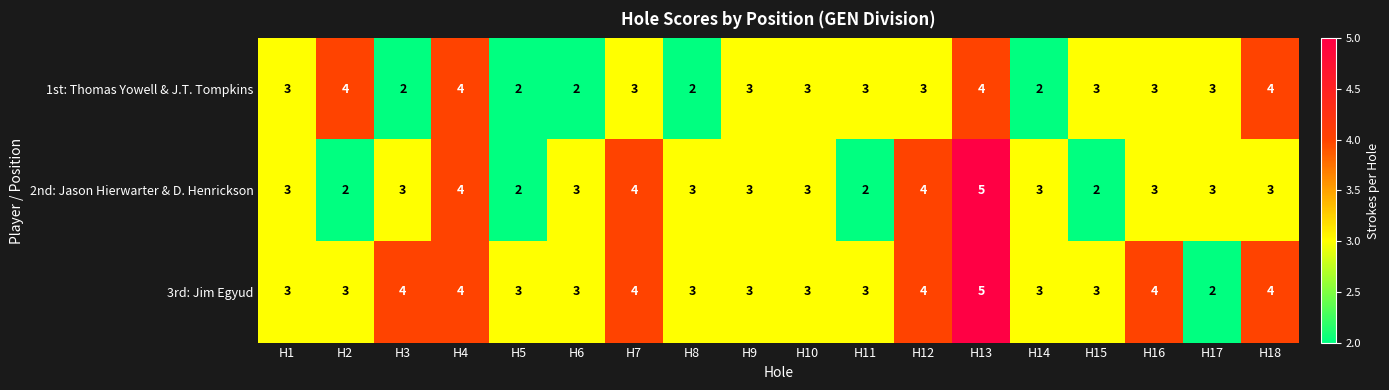

What is the average value of the 2nd: Jason Hierwarter & D. Henrickson series?

3